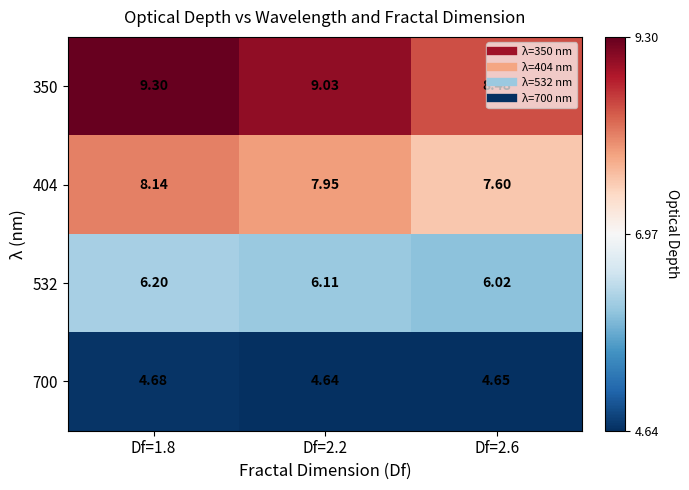

Is the value of 404 at Df=2.2 greater than the value of 700 at Df=2.2?

Yes